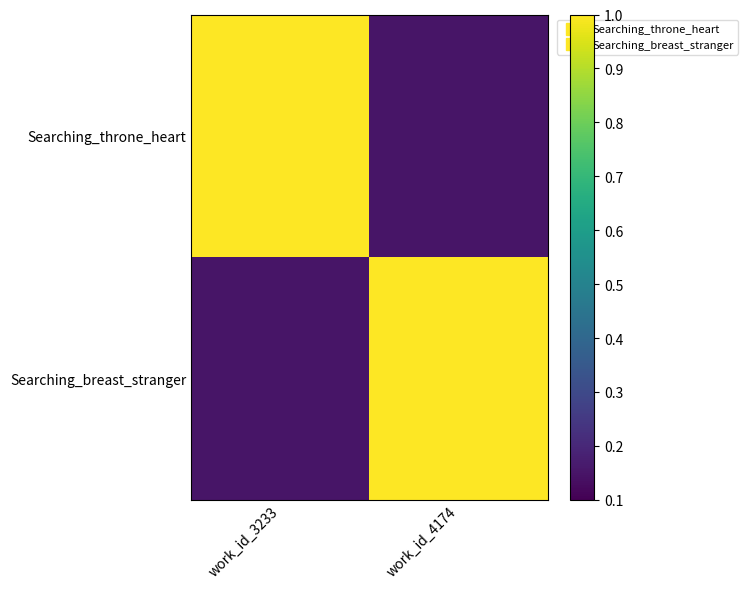

Which series has the largest total across all categories?

Searching_throne_heart